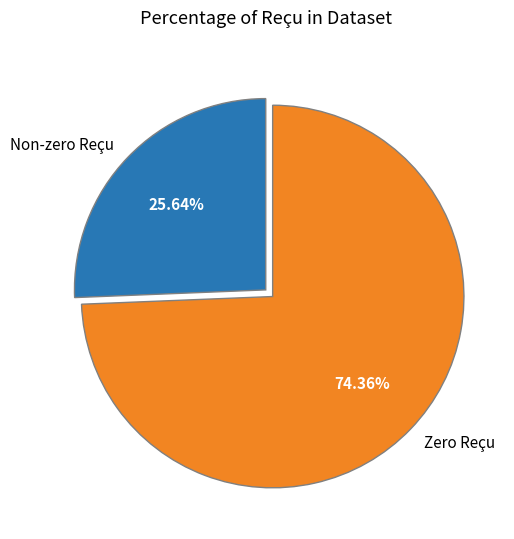

Does Zero Reçu account for over 50% of the chart?

Yes